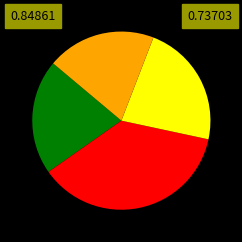

Is there any slice that represents more than half of the pie?

No